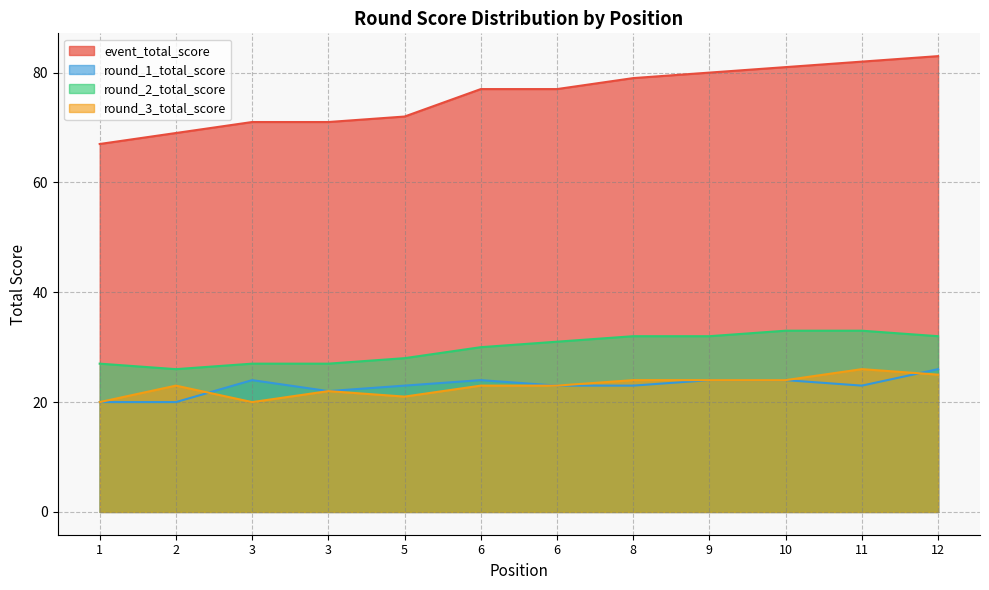

How many values in the round_2_total_score series exceed 31?

5